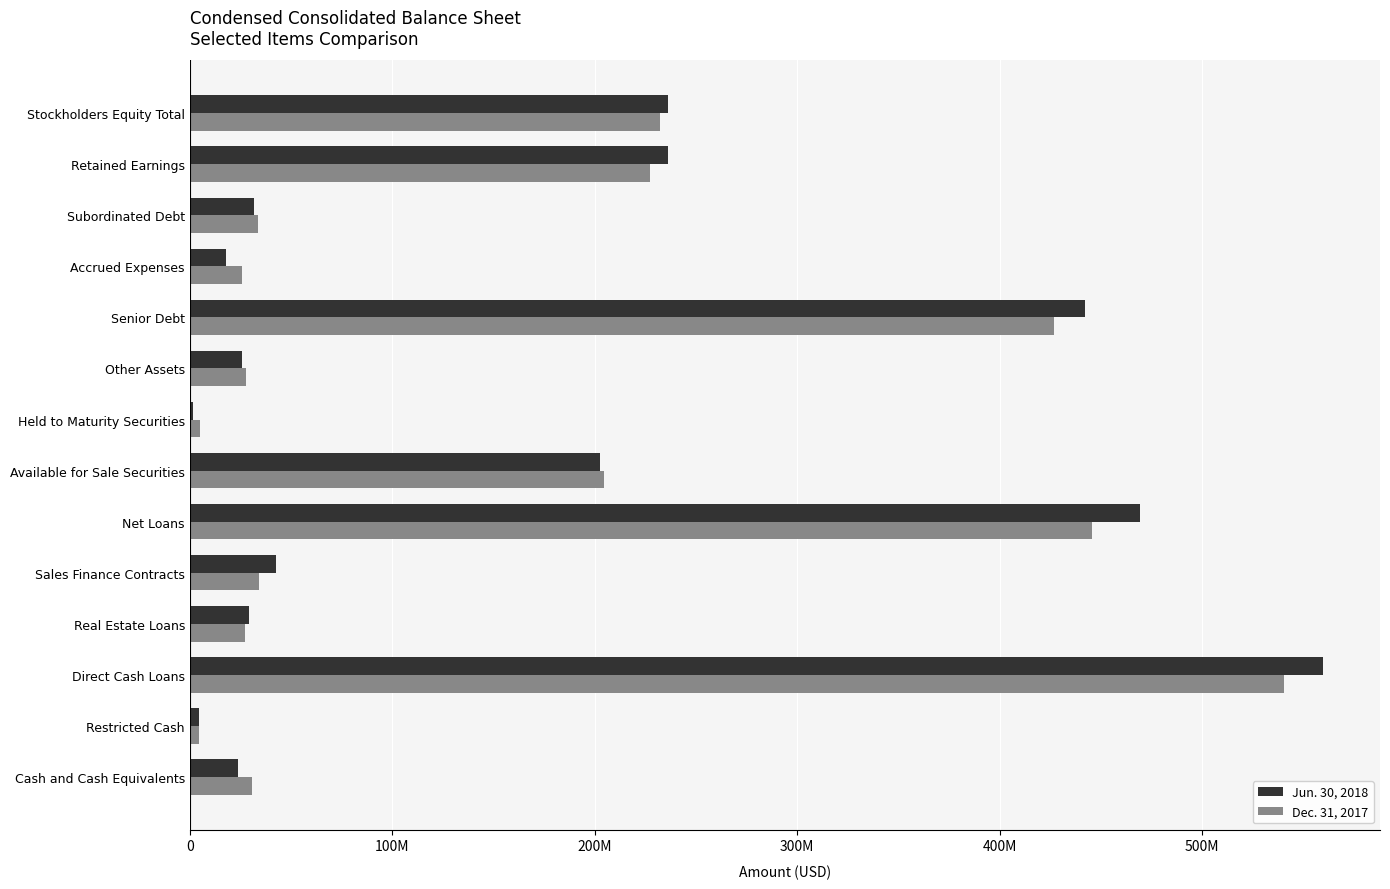

What are all the series names shown in the legend?

Jun. 30, 2018, Dec. 31, 2017